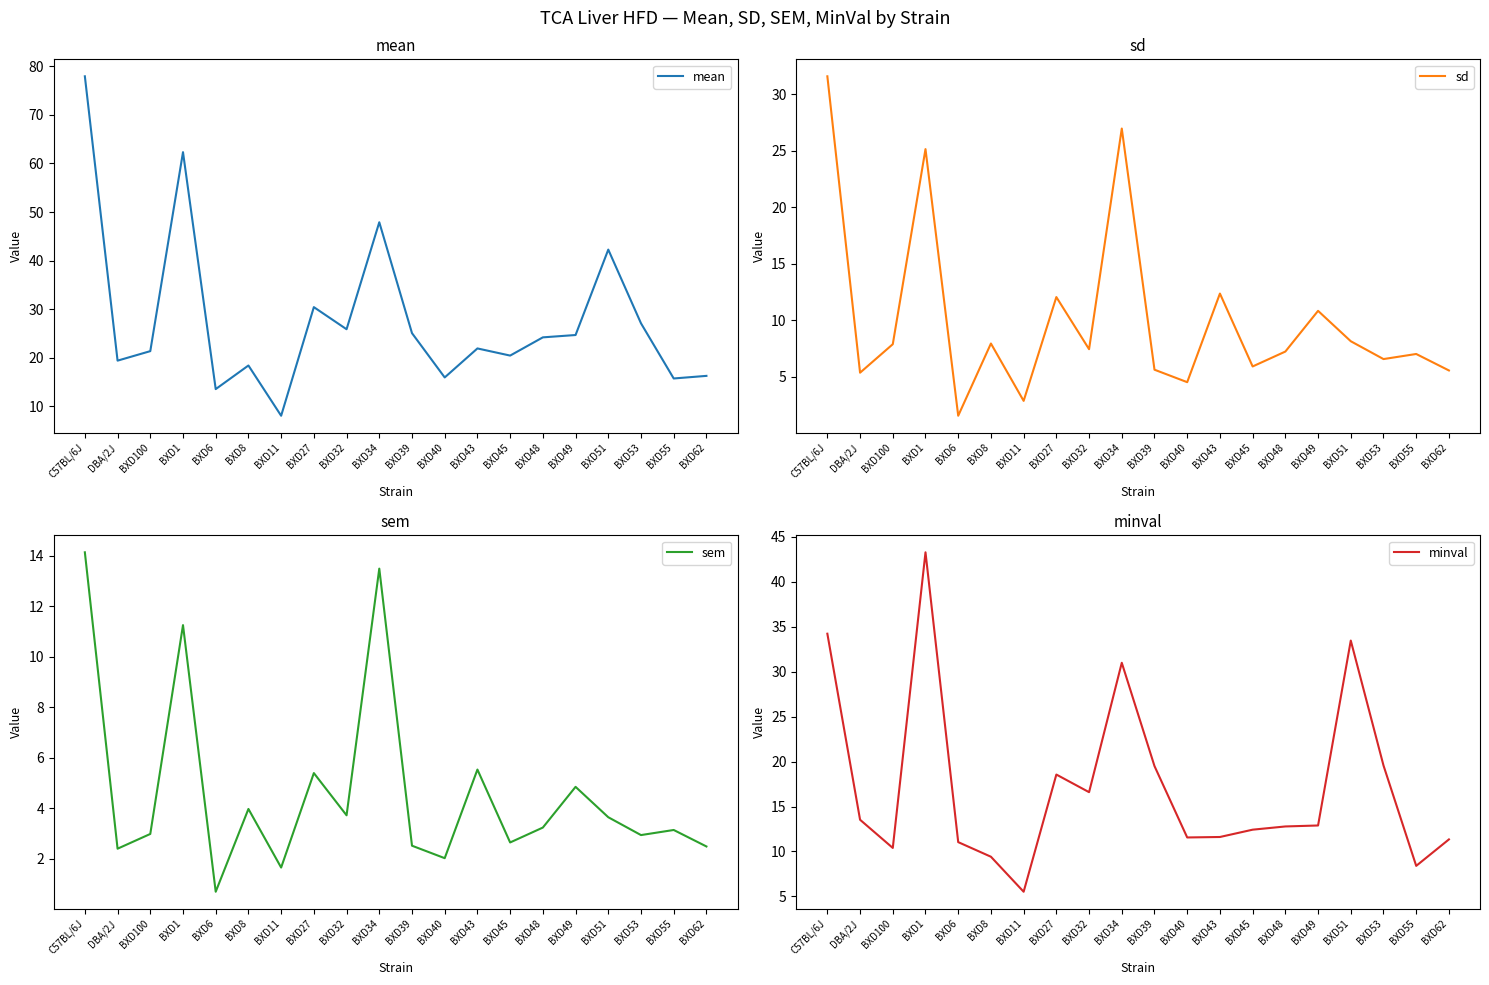

What are all the series names shown in the legend?

mean, sd, sem, minval